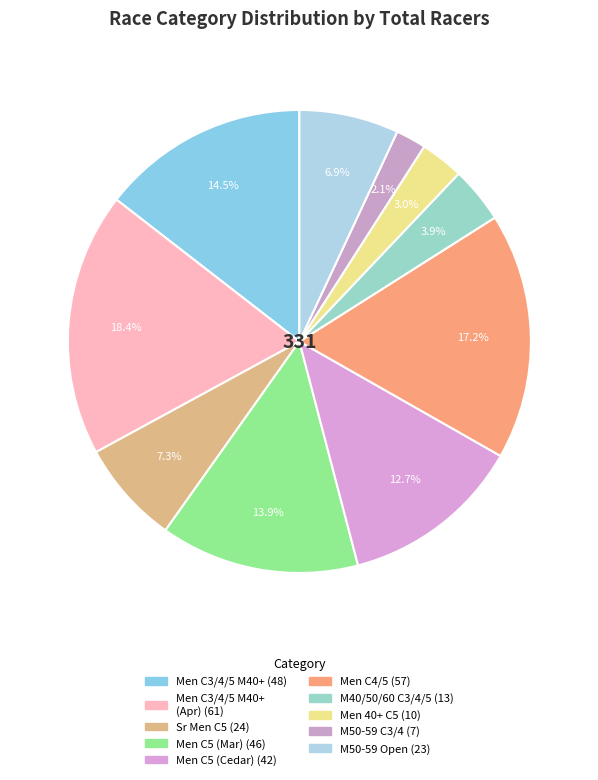

How many slices are in this pie chart?

10